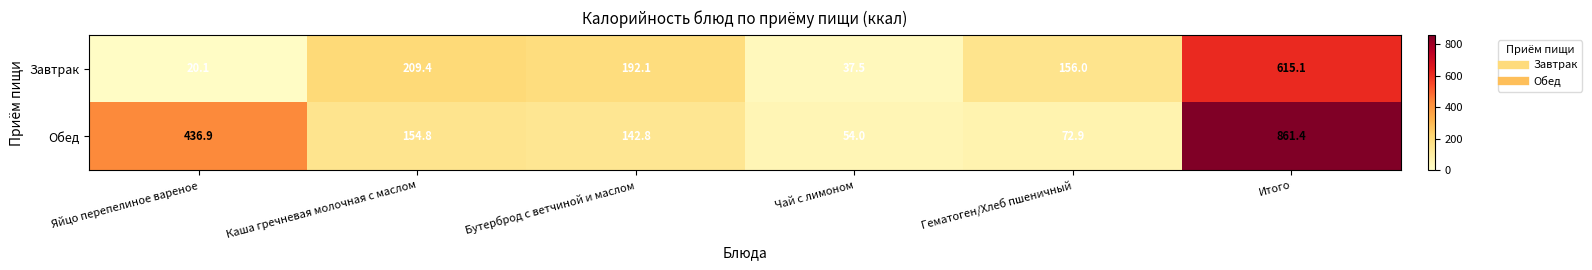

The Обед series shows 72.9 at Гематоген/Хлеб пшеничный. True or false?

True